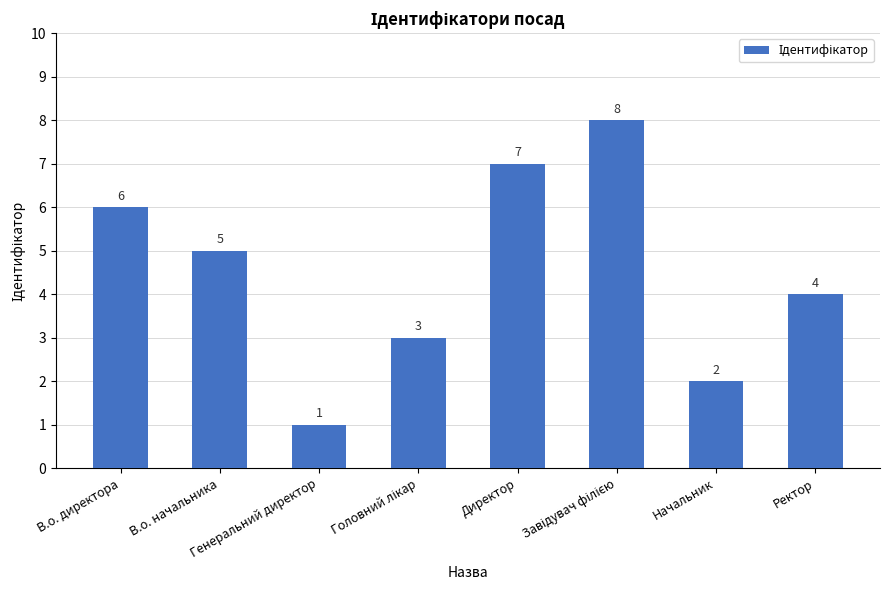

Count the number of data series in this chart.

1